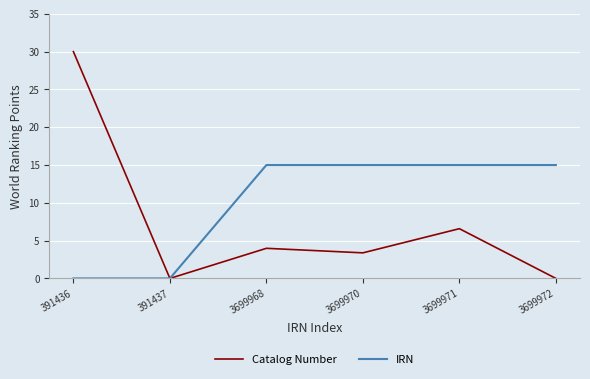

What is the sum of all IRN values?

60.0